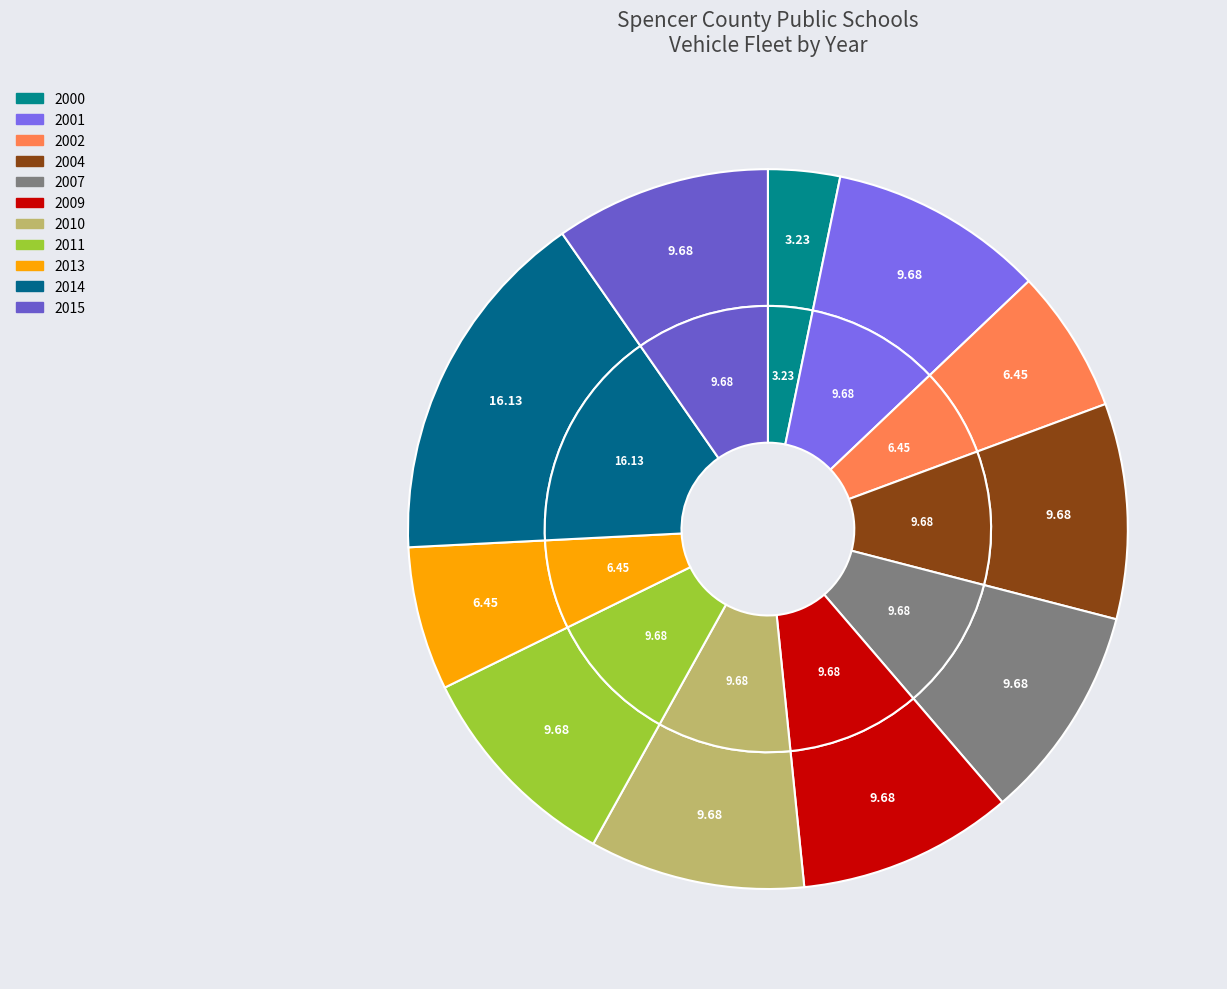

What percentage is NOT represented by 2010?

90.3%